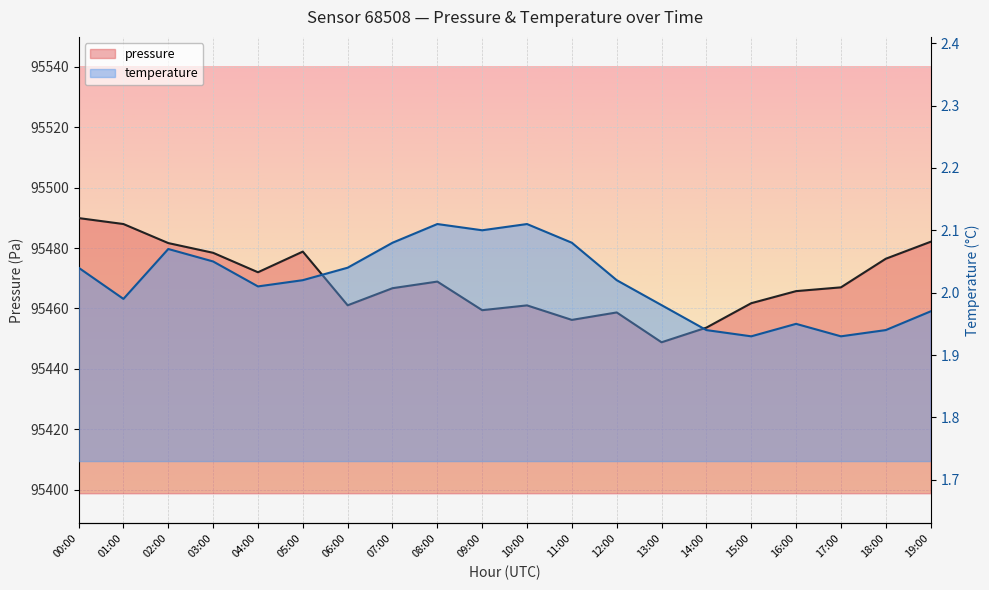

What is the label of the 4th point from the right?

16:00